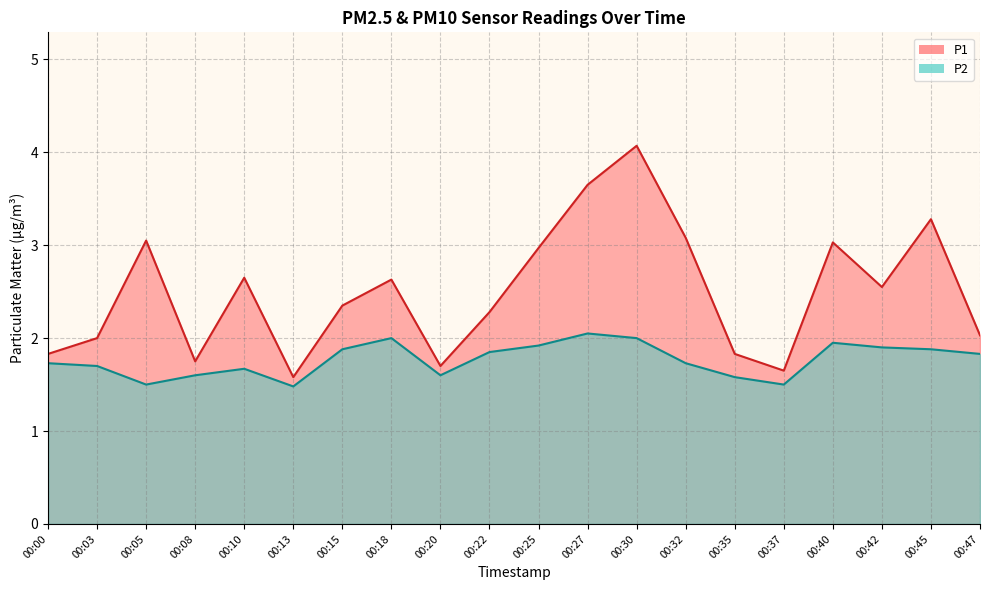

What is the maximum value shown in the chart?

4.1